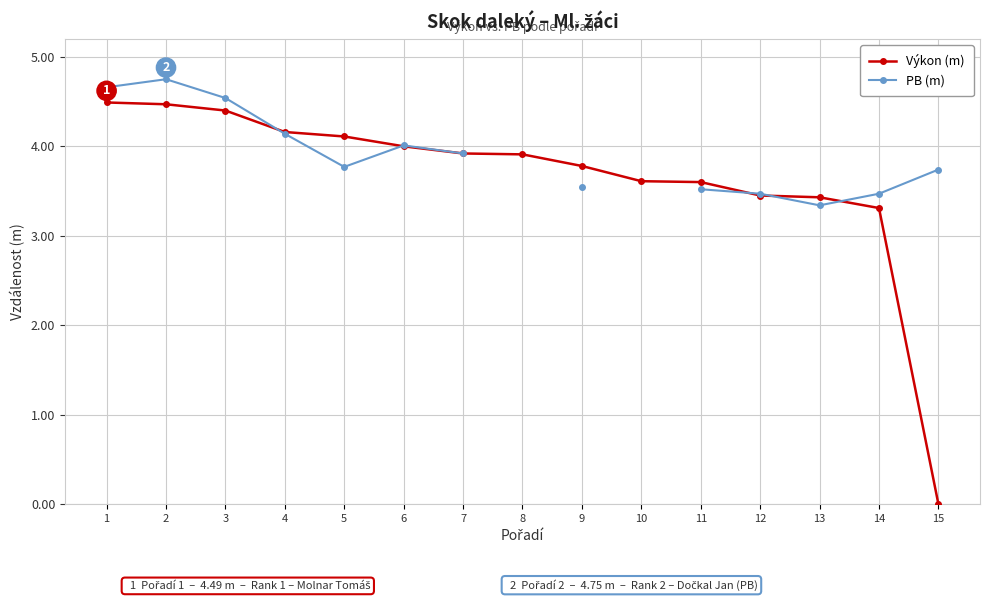

How many positive values does the PB (m) series have?

13